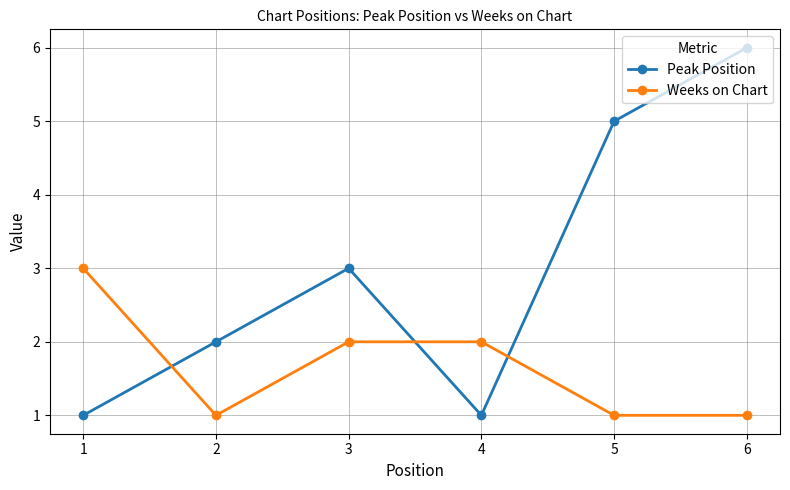

Which category has the highest value in the Peak Position series?

6